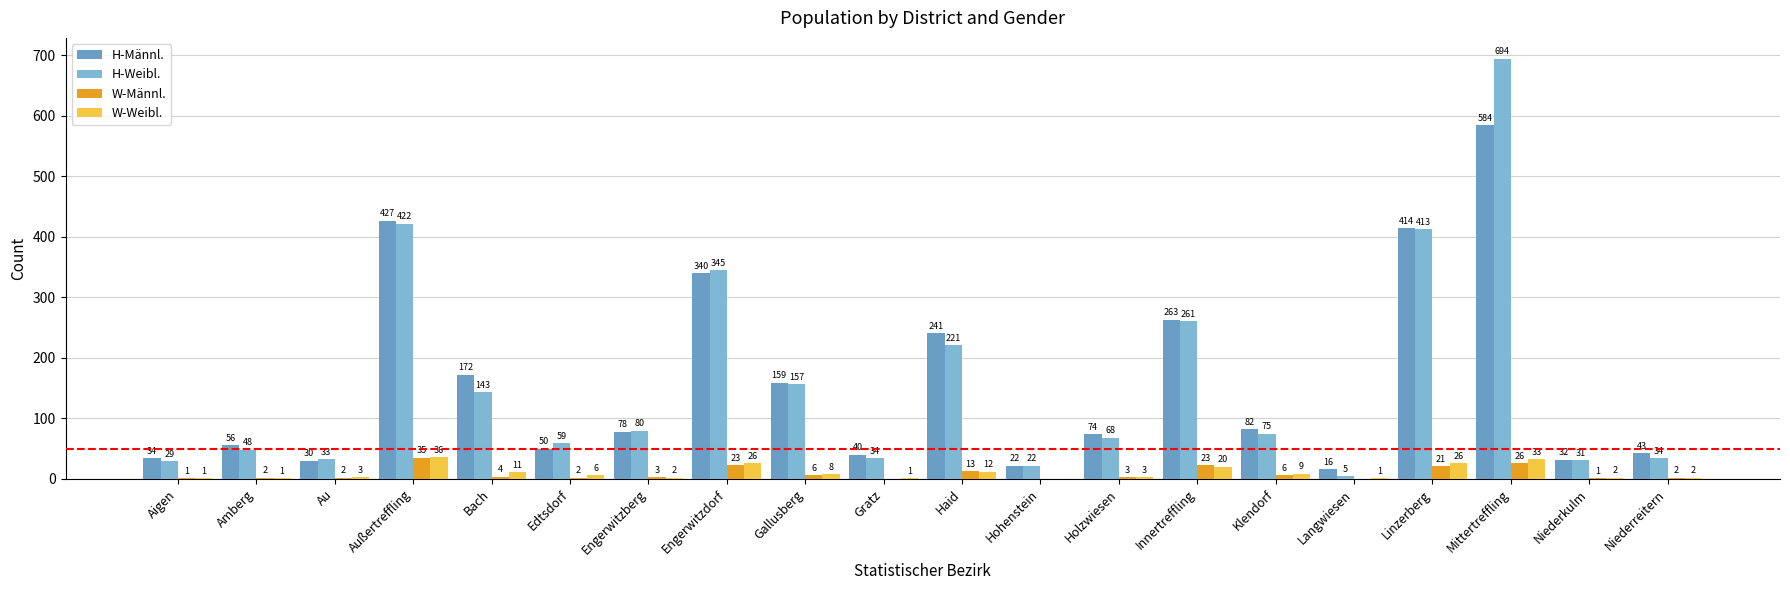

Which series has the widest spread of values?

H-Weibl.